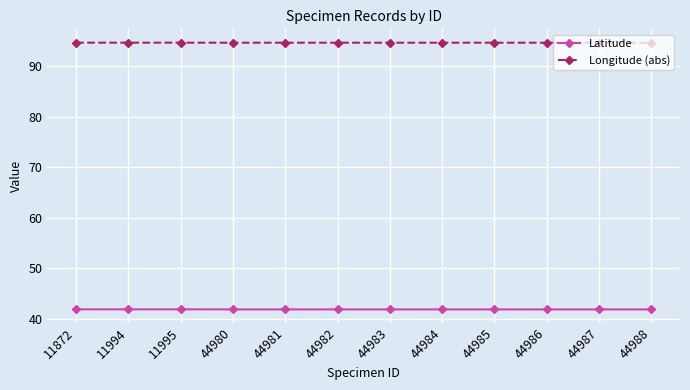

Which series has the largest total across all categories?

Longitude (abs)